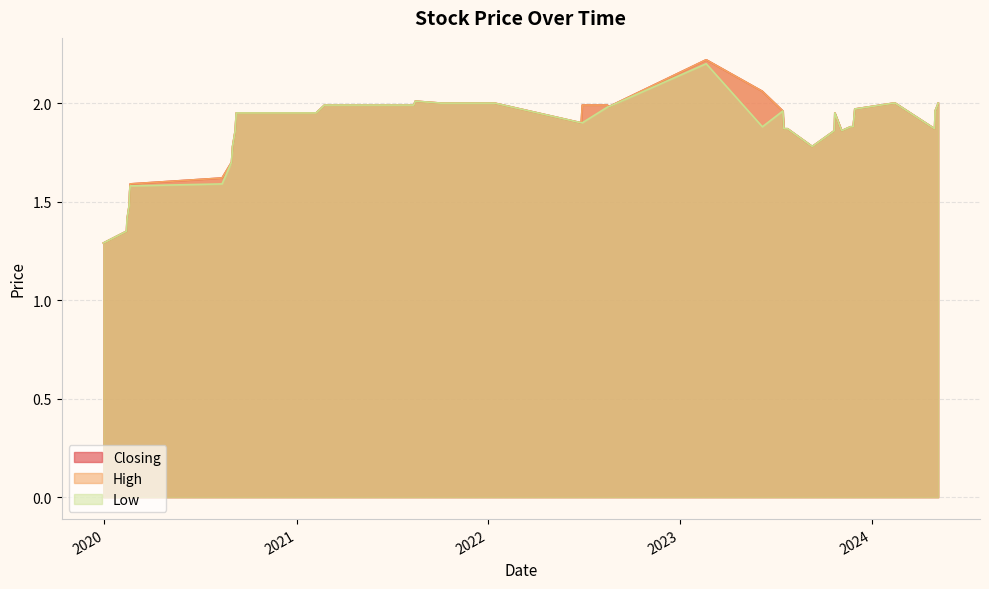

Which series has the widest spread of values?

Closing